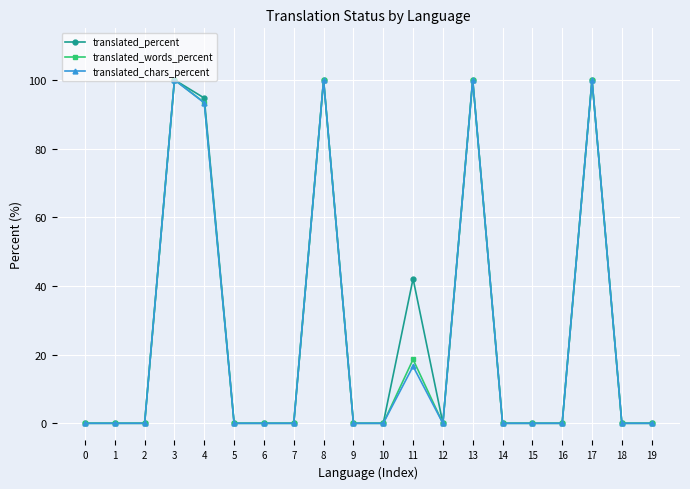

The translated_words_percent series shows -65.2 at 19. True or false?

False